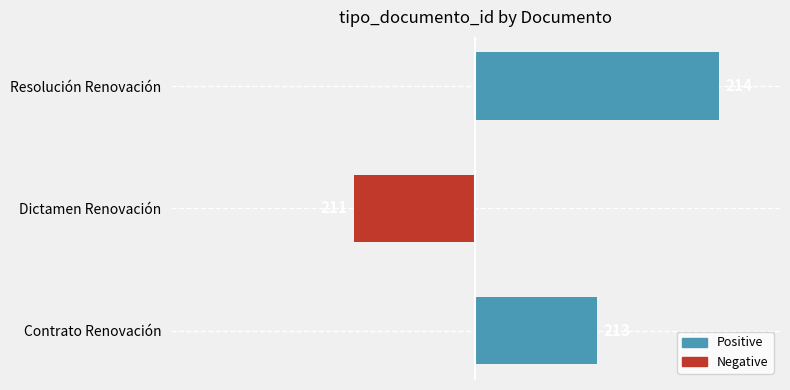

How many bars are there in total?

3